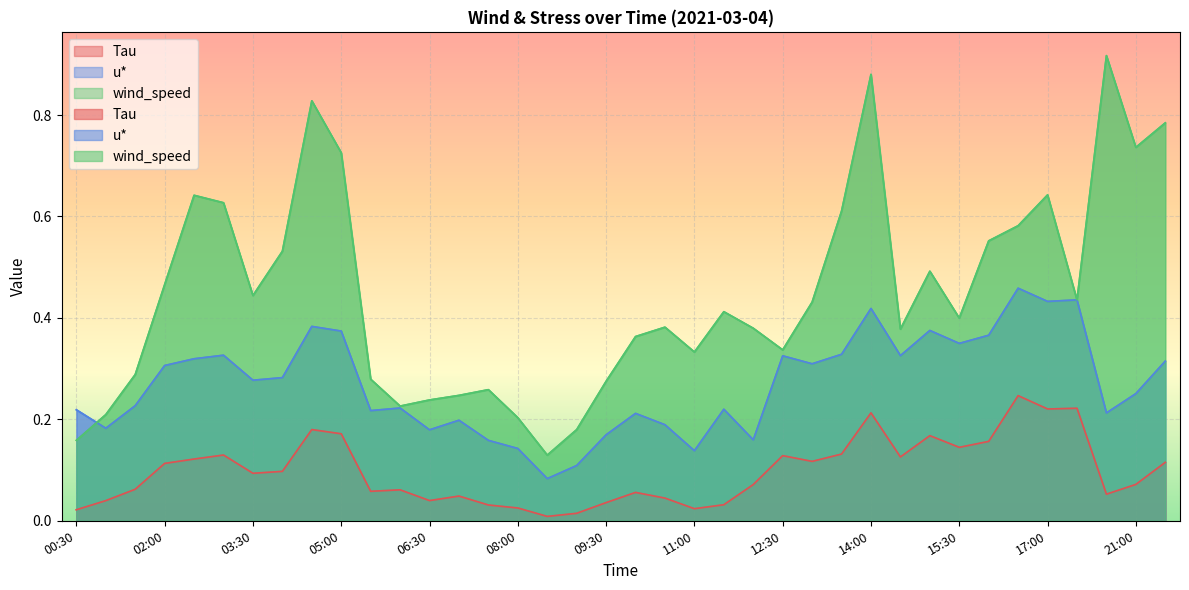

What is the greatest value displayed?

0.9